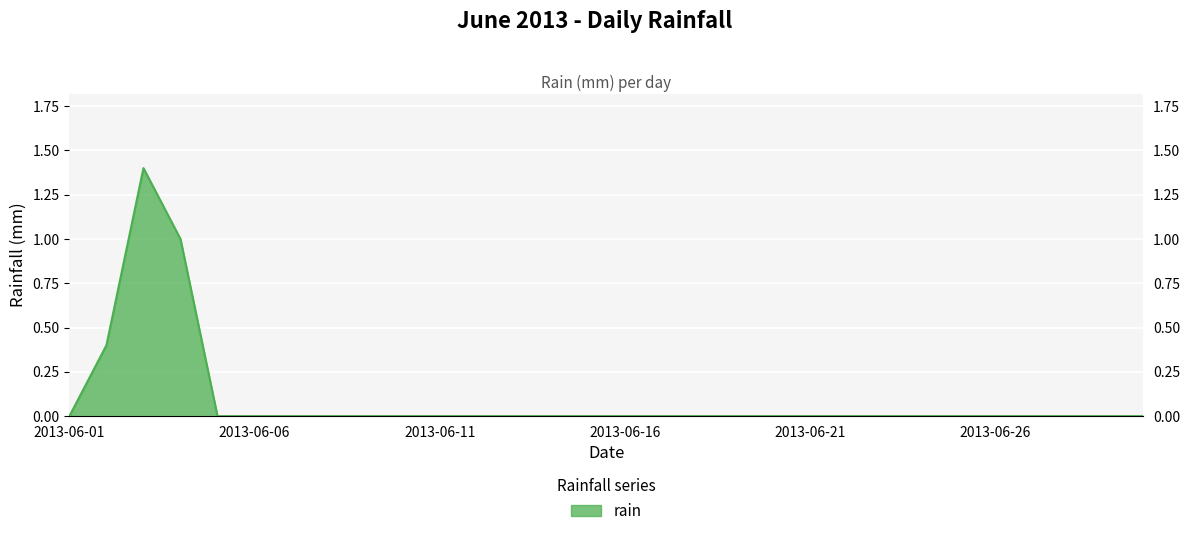

Which has a higher value, 2013-06-30 or 2013-06-16?

2013-06-30